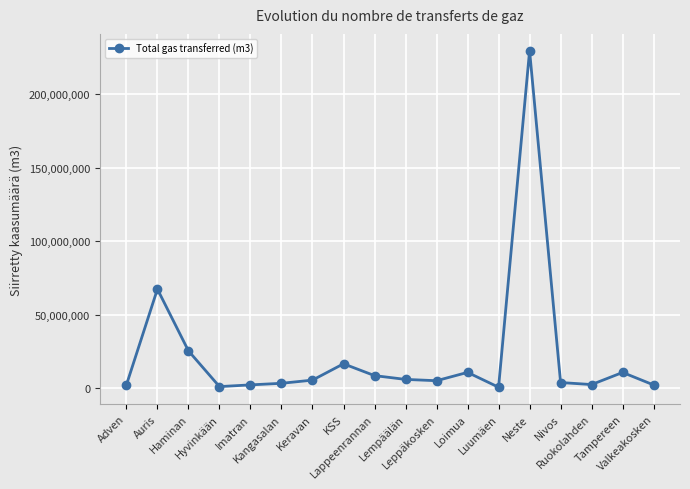

The chart shows a value of 137923300 at Neste. True or false?

False